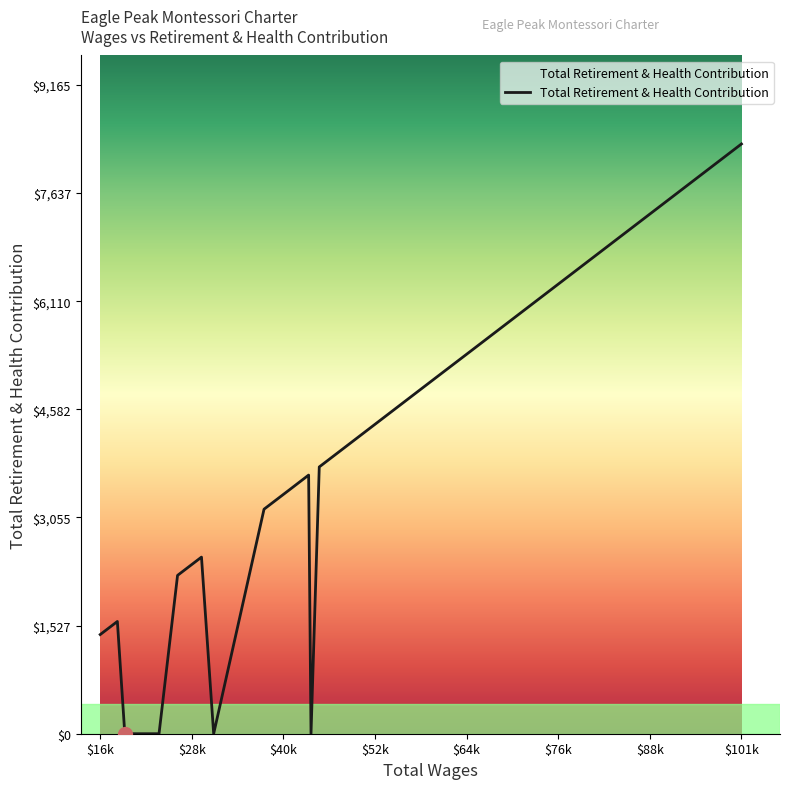

What is the greatest value displayed?

8332